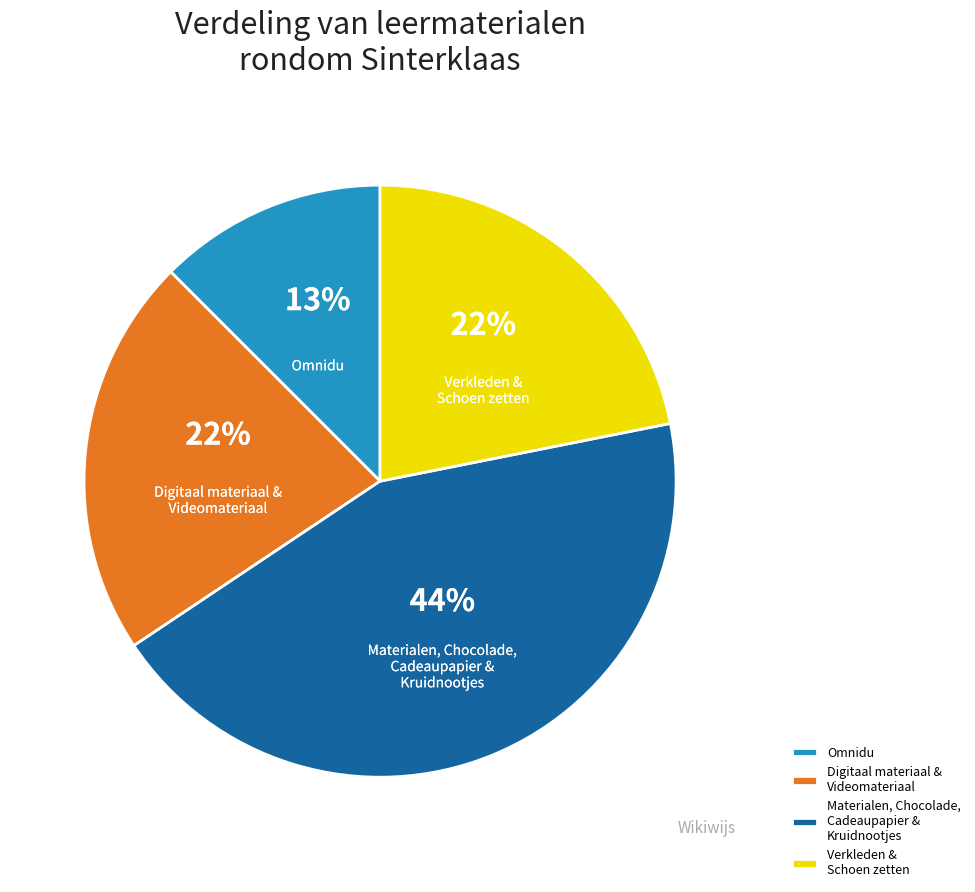

What is the ratio of the value at Omnidu to the value at Digitaal materiaal & Videomateriaal?

0.6